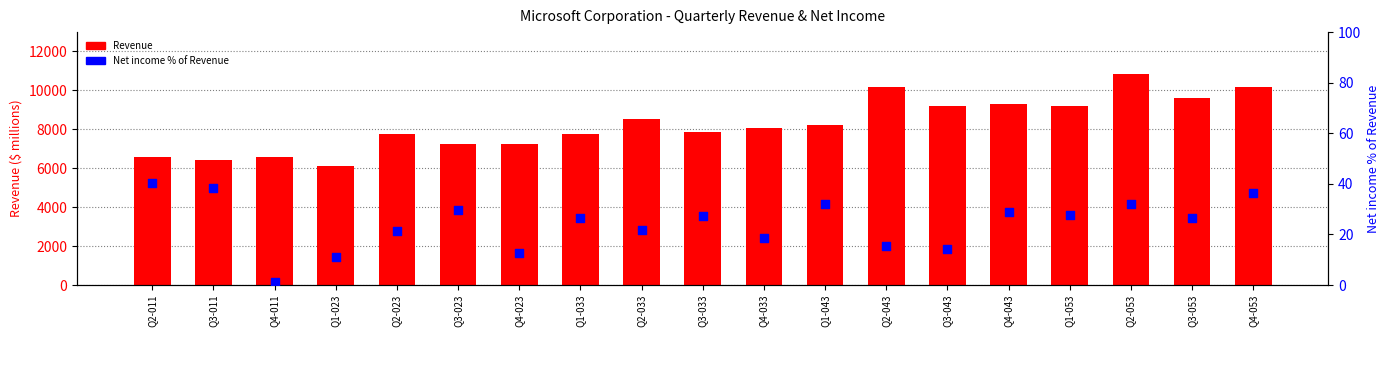

At which category is the sum across all series the highest?

Q2-053